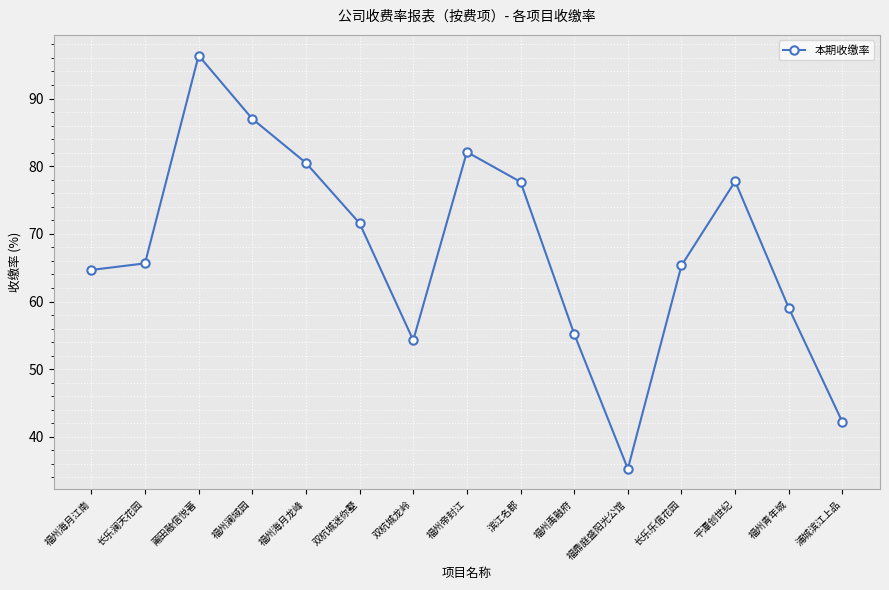

What is the label of the 1st point from the right?

浦城滨江上品